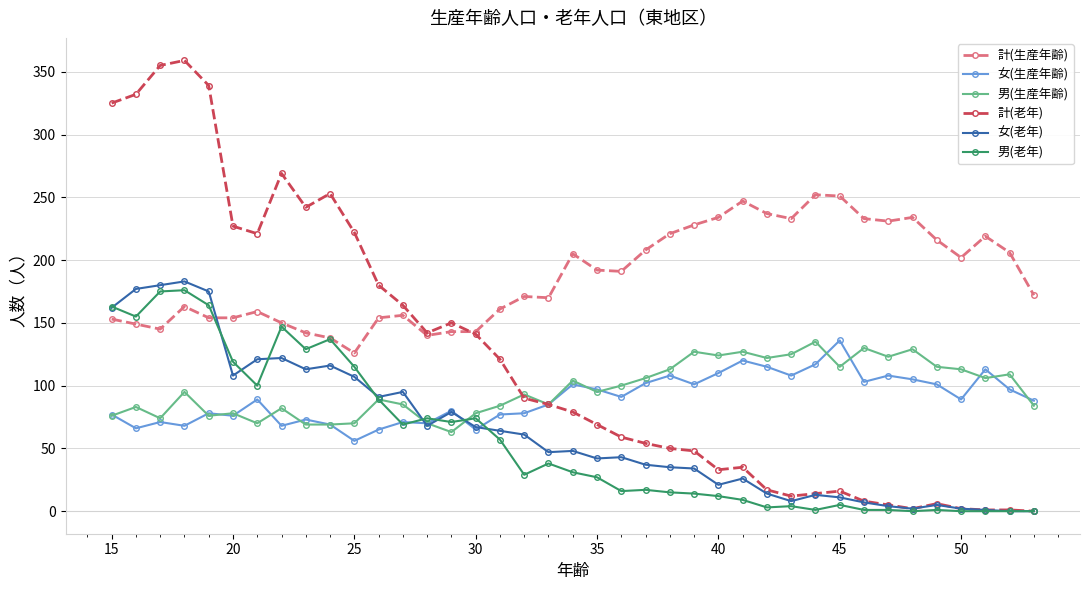

How many series are shown in this chart?

6